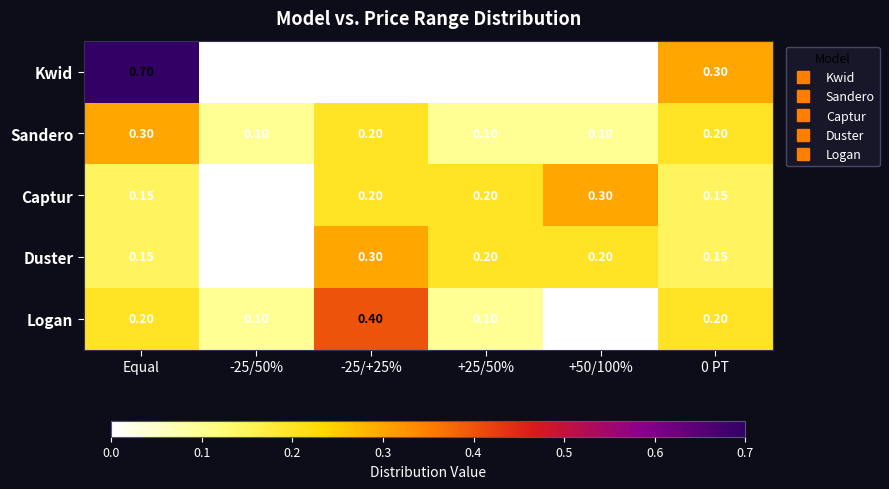

At which category does the chart reach its peak across all series?

Equal